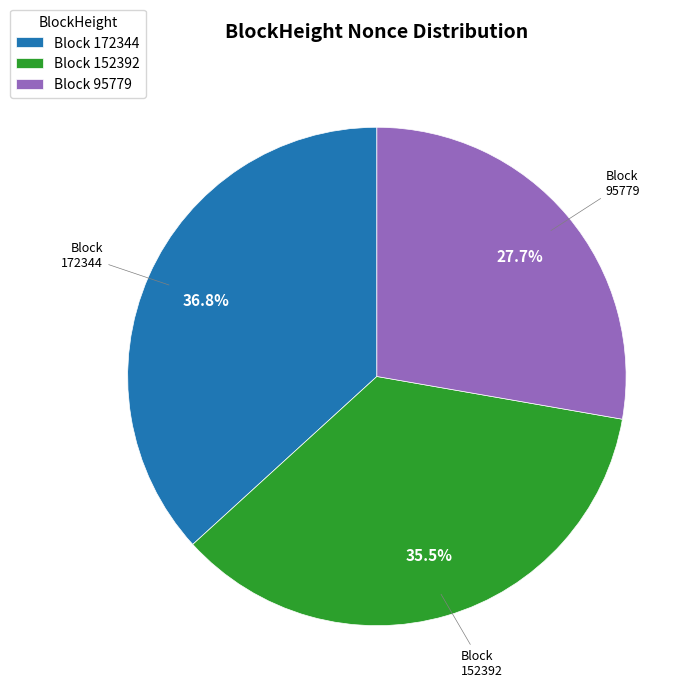

Is the sum of Block 172344 and Block 95779 greater than half?

Yes